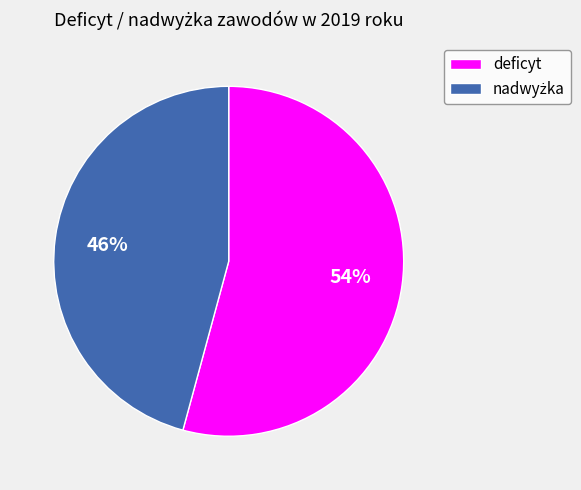

To the nearest percent, what is the difference between the largest and smallest slice percentages?

8%